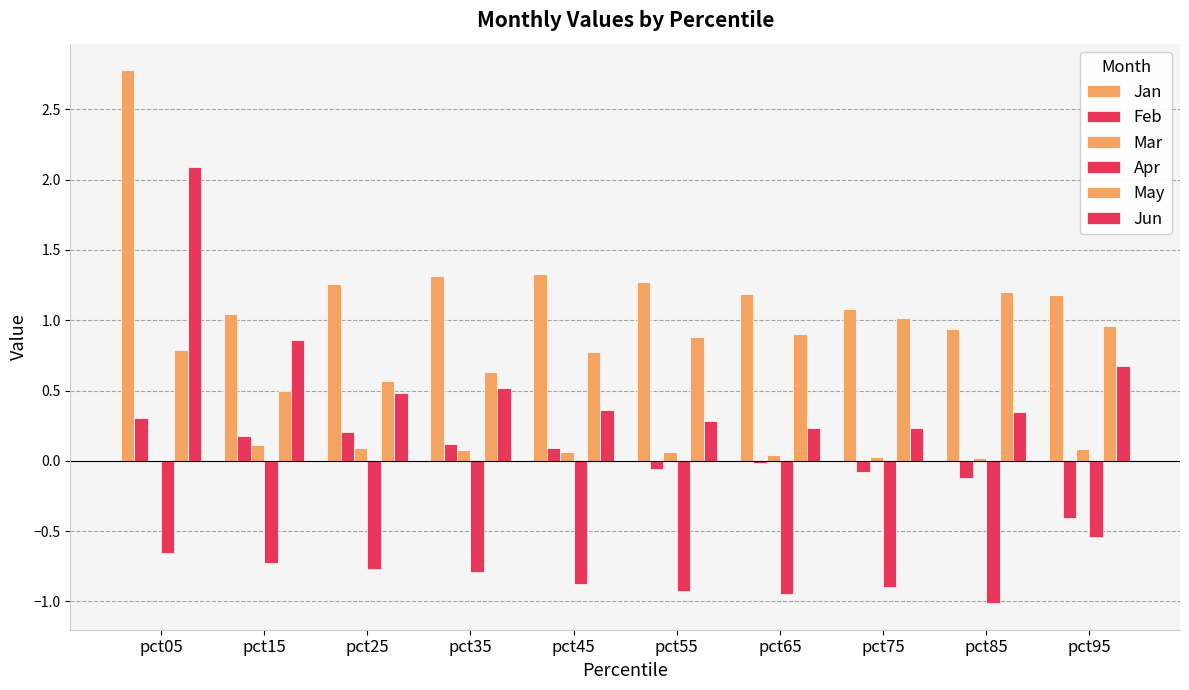

What is the difference between the highest and lowest values at pct55?

2.2